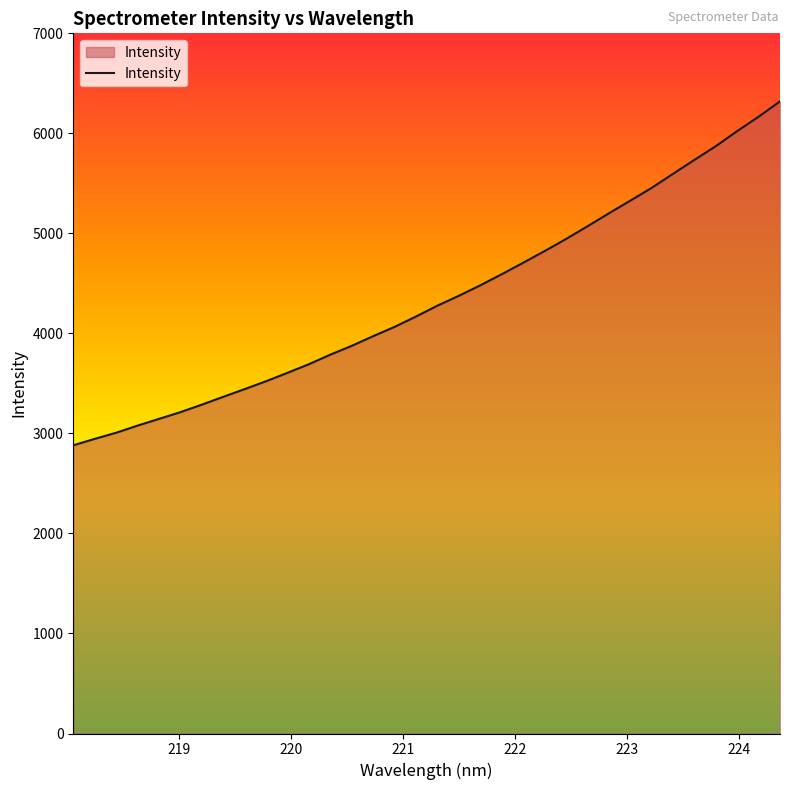

What is the maximum value shown in the chart?

6319.9